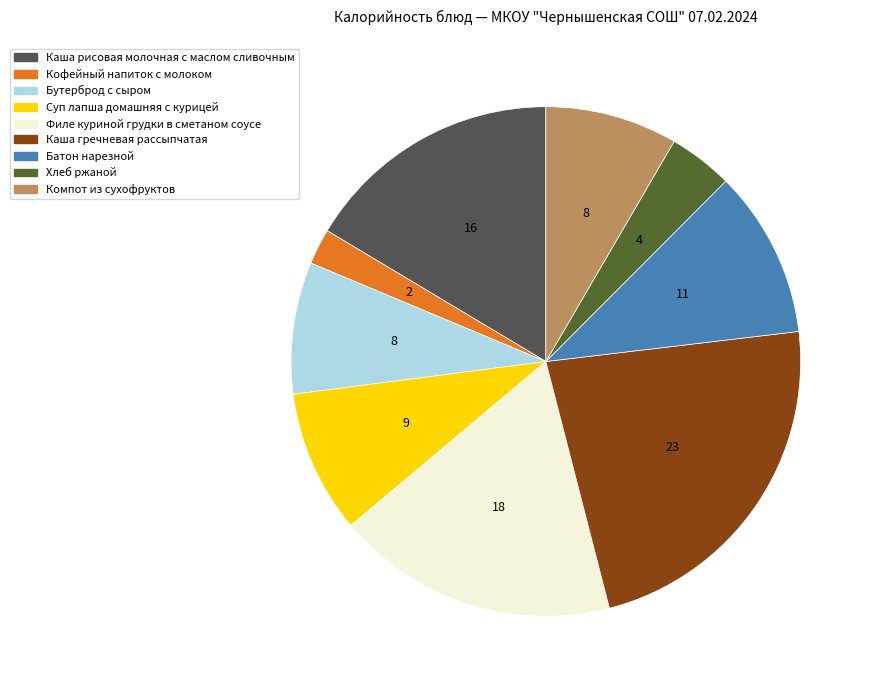

Combined, do Филе куриной грудки в сметаном соусе and Бутерброд с сыром account for over 50%?

No